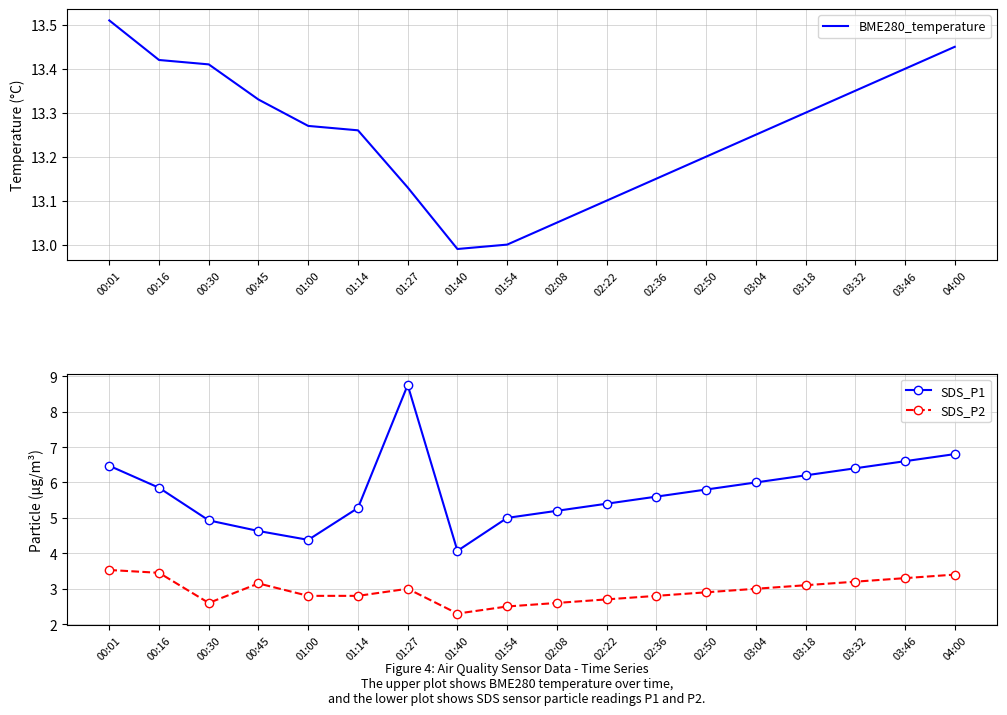

What is the maximum value for SDS_P2?

3.5